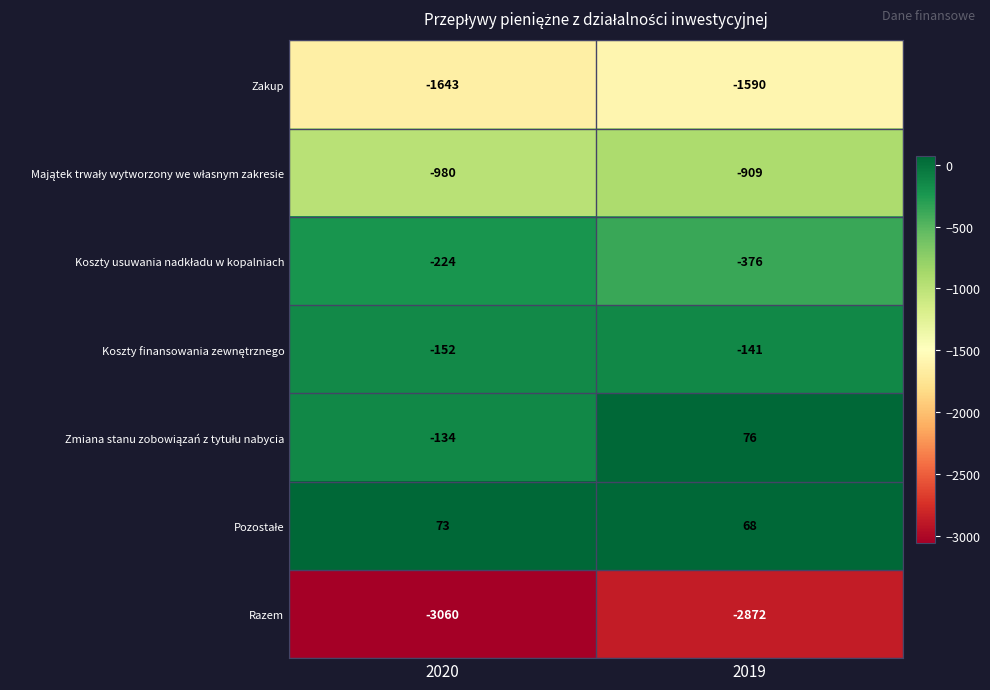

What is the sum of all Zakup values?

-3233